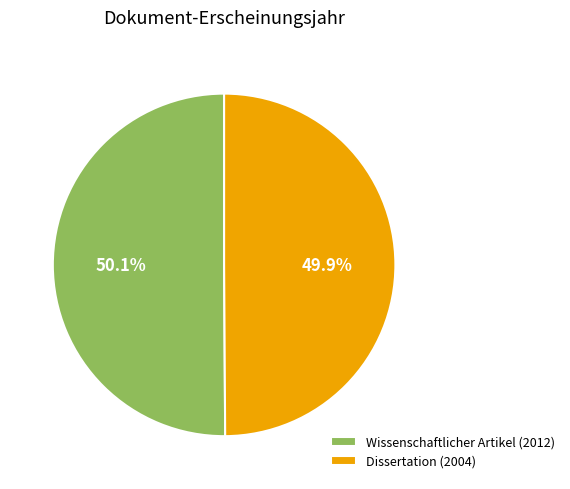

Does any single category account for the majority?

Yes